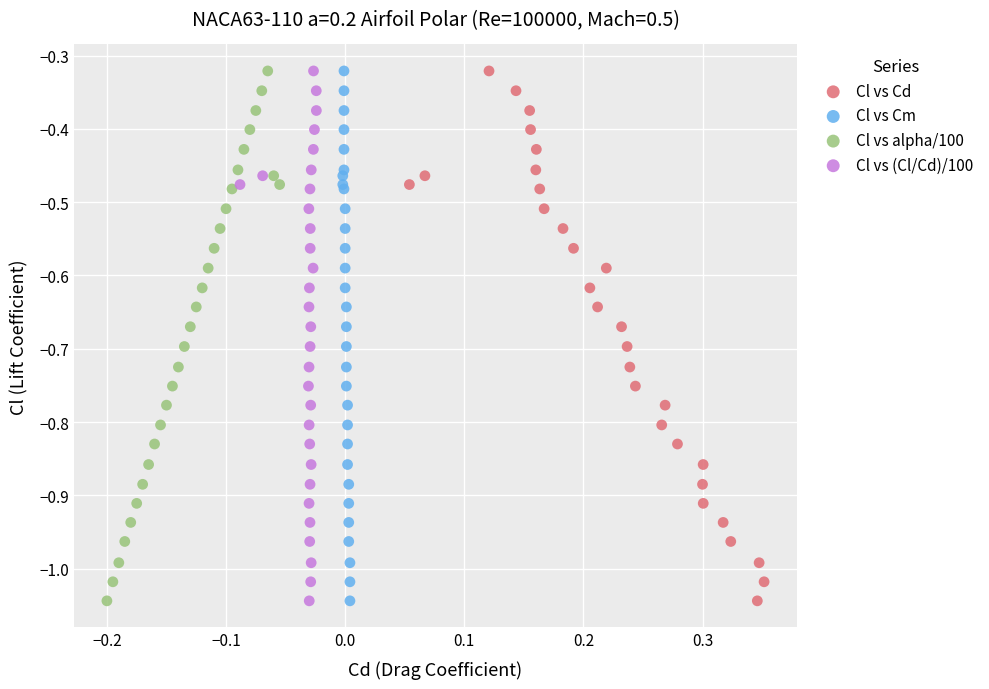

What are all the series names shown in the legend?

Cl vs Cd, Cl vs Cm, Cl vs alpha/100, Cl vs (Cl/Cd)/100